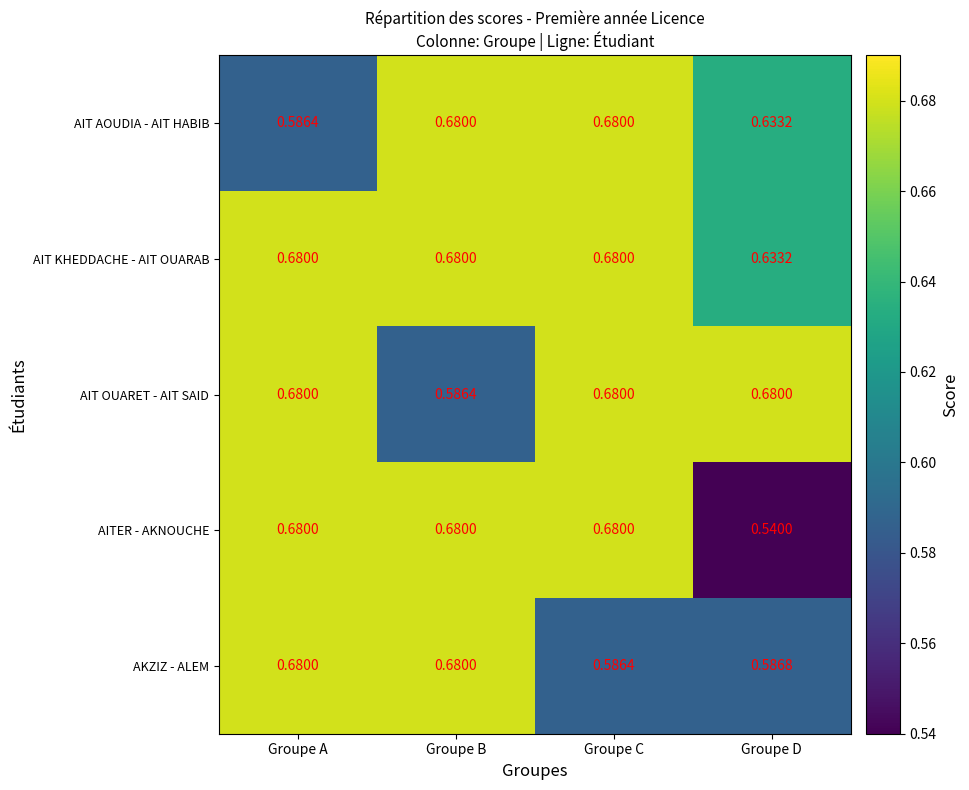

Is the value of AKZIZ - ALEM at Groupe A greater than the value of AIT OUARET - AIT SAID at Groupe B?

Yes